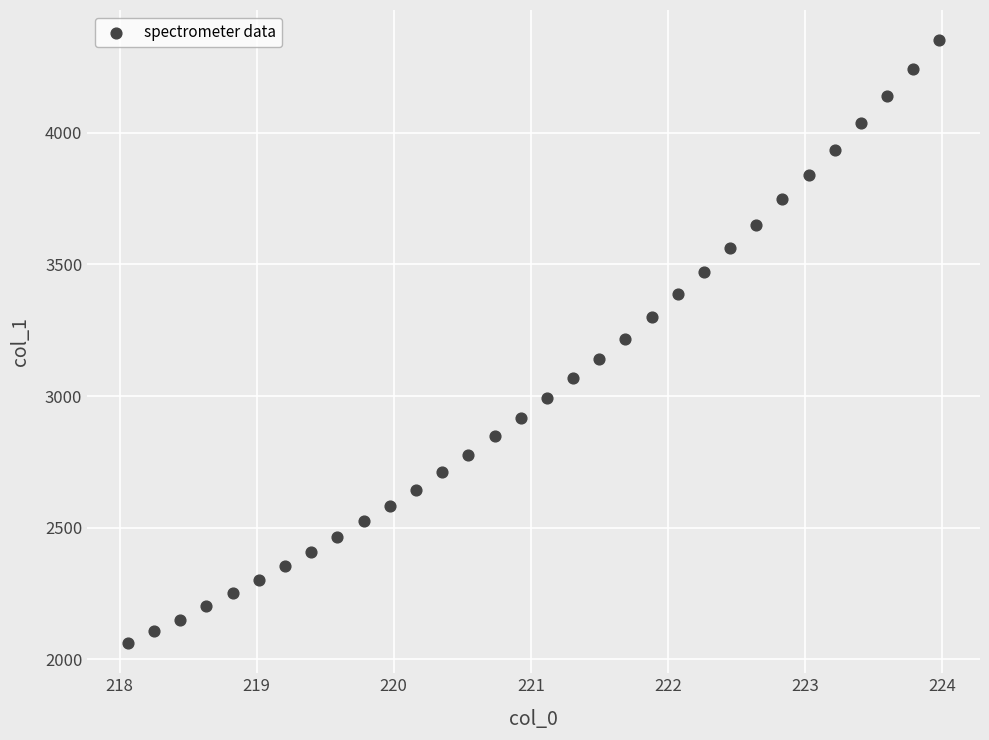

What is the range of X values (max minus min)?

5.9